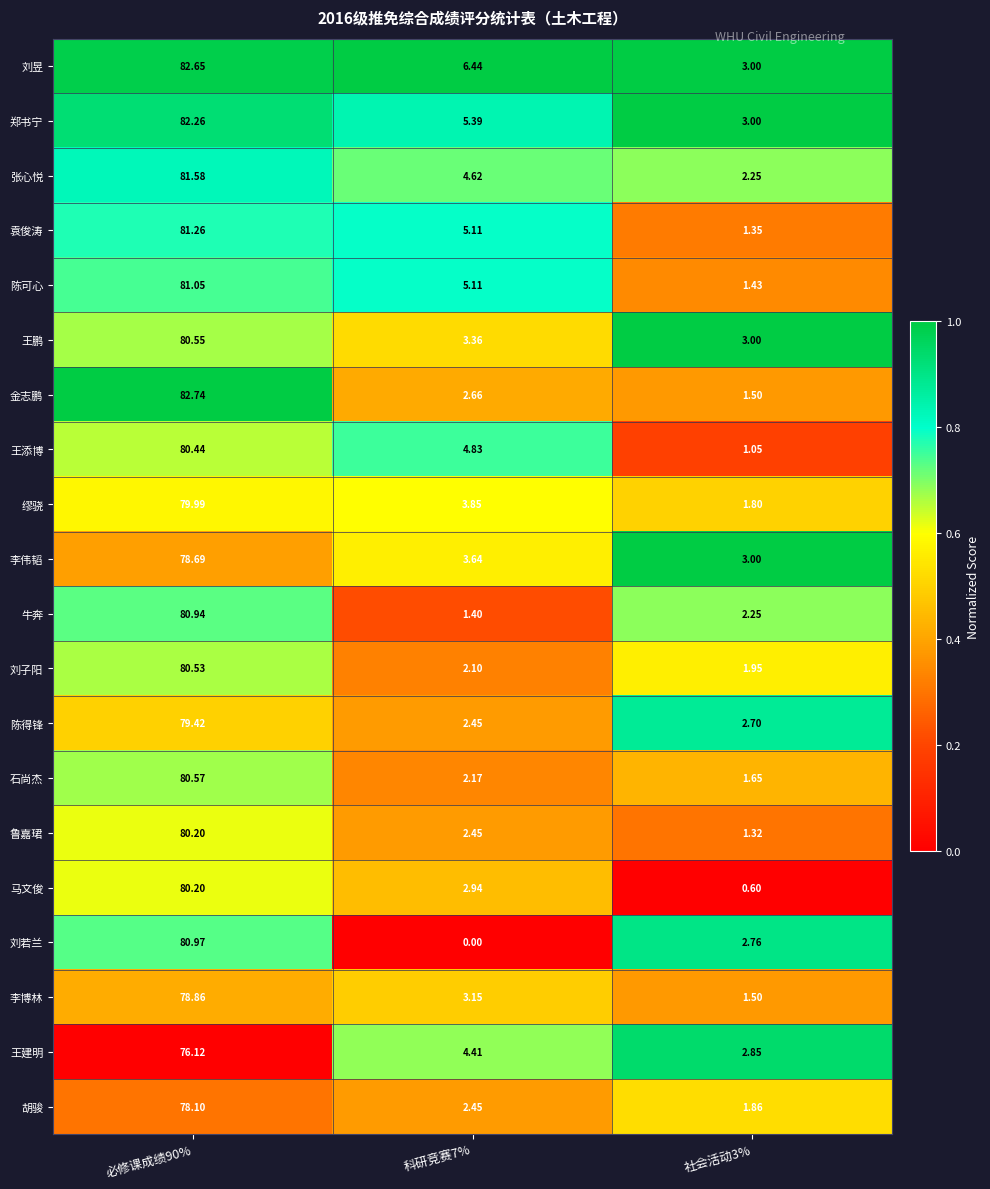

How many data points in 缪骁 are above 3?

2